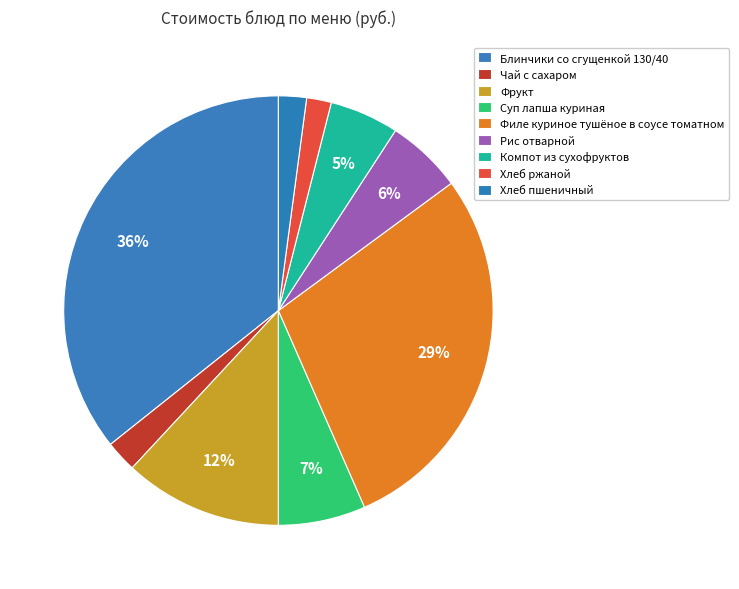

What is the total percentage of Рис отварной and Компот из сухофруктов?

10.9%